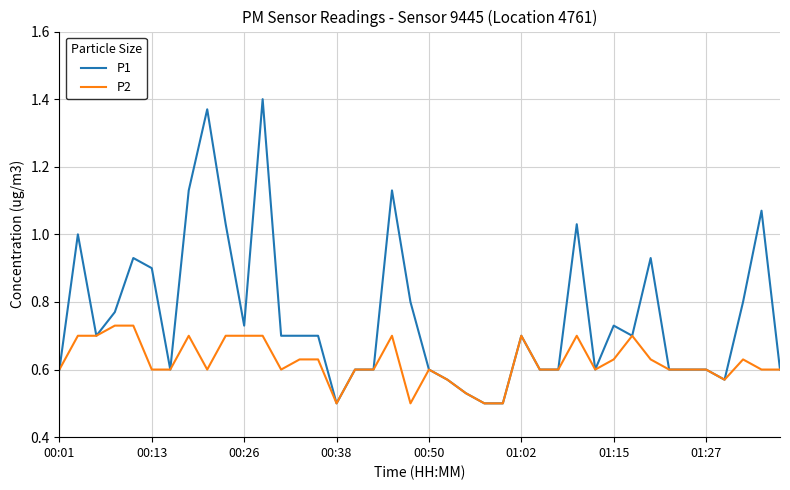

Which series has the largest total across all categories?

P1